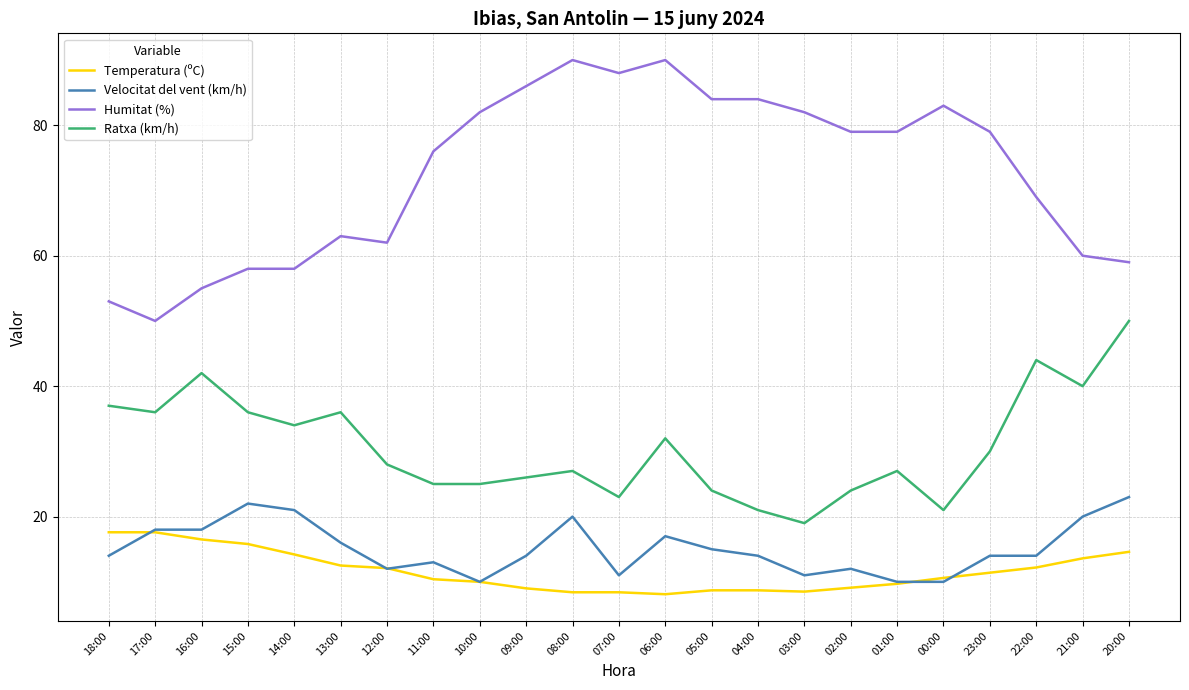

True or false: Velocitat del vent (km/h) has a value of 12.0 at 12:00.

True